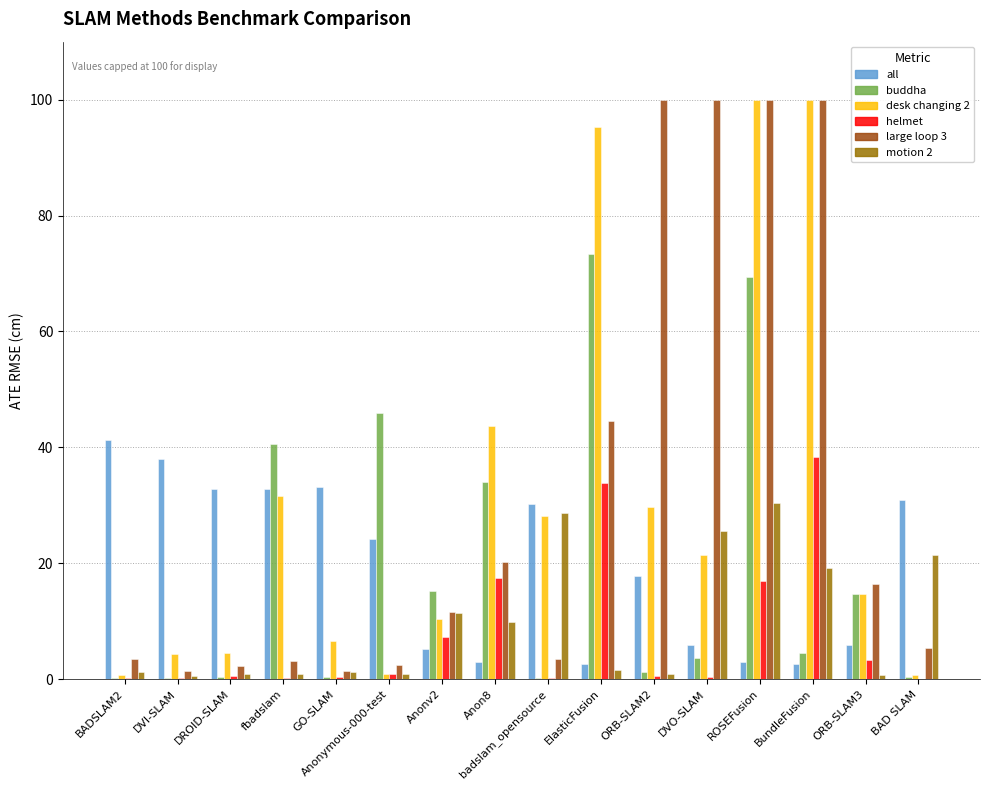

True or false: large loop 3 has a value of 3.5 at BADSLAM2.

True